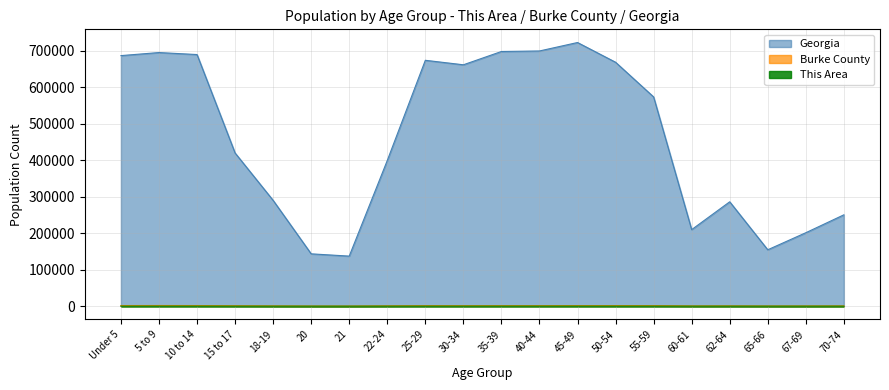

What is the label of the 10th point from the left?

30-34